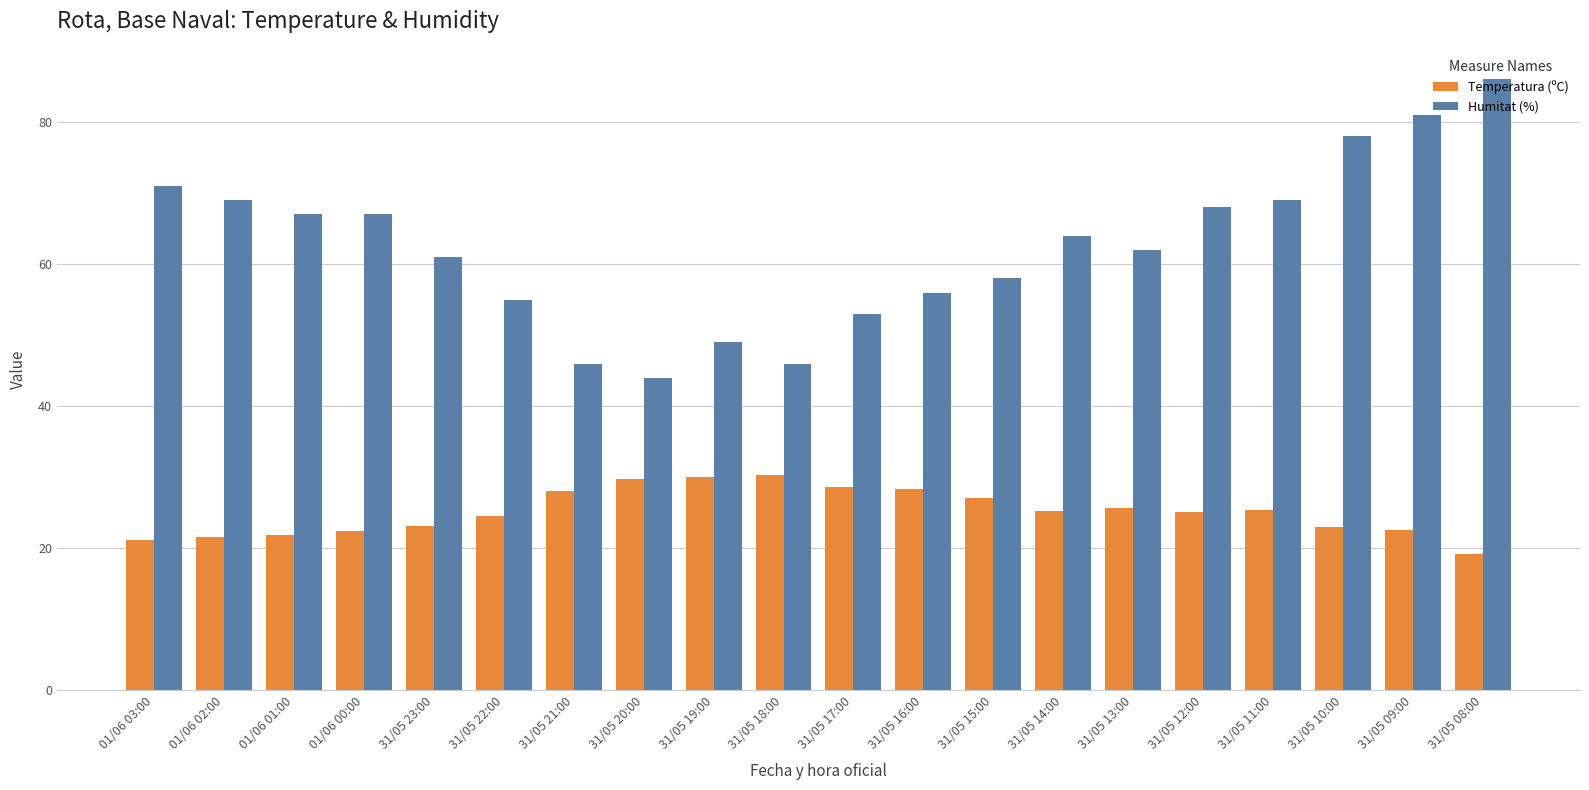

Count the number of data series in this chart.

2